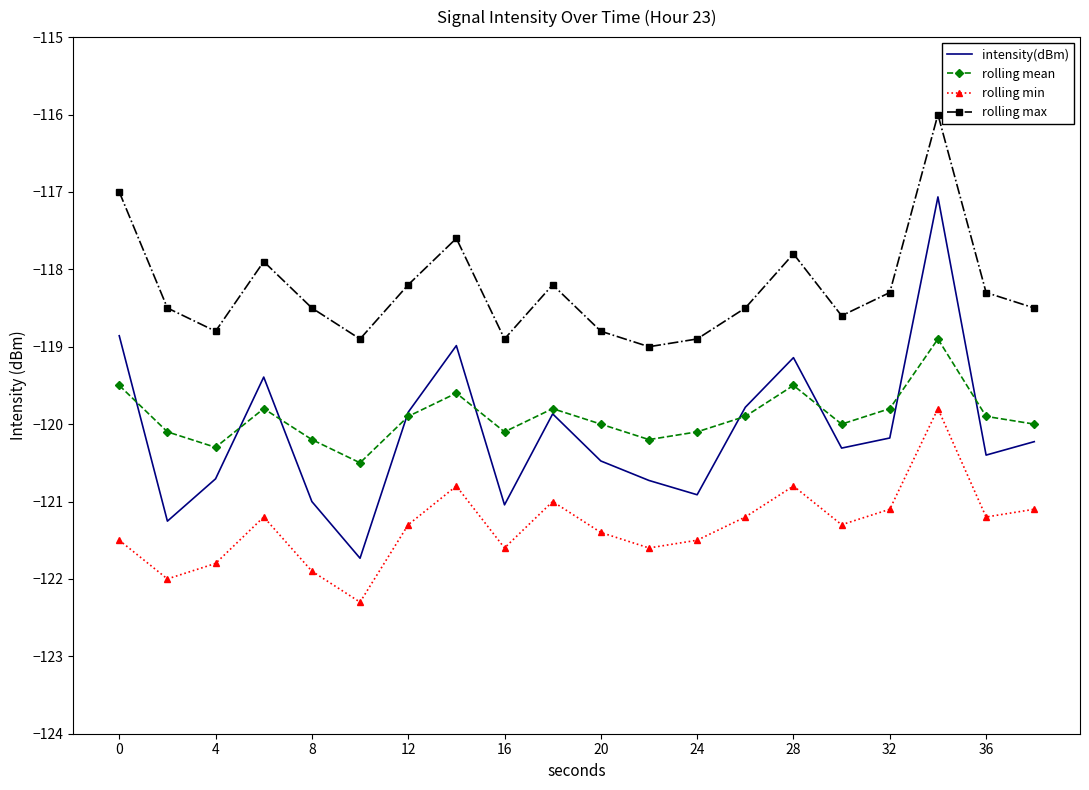

What is the sum of all rolling max values?

-2365.2